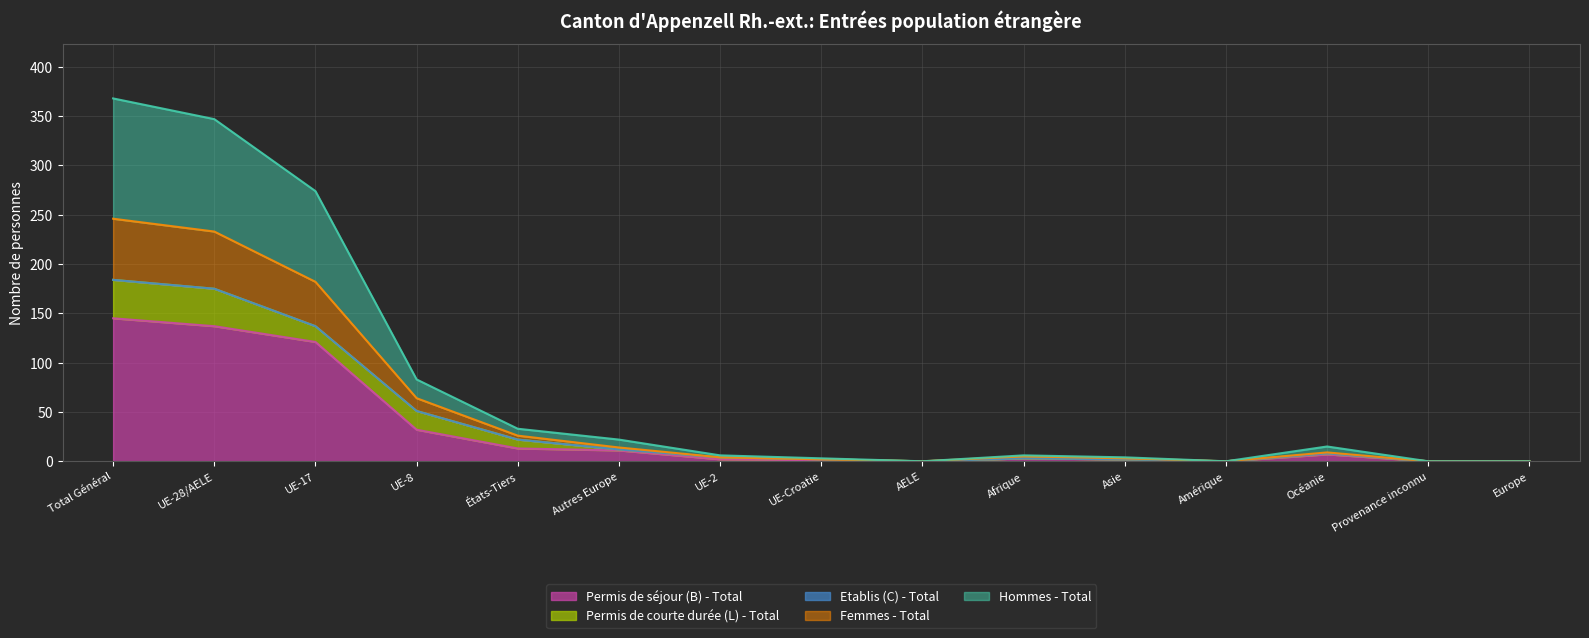

List the labels in order of Femmes - Total value, largest first.

Total Général, UE-28/AELE, UE-17, UE-8, États-Tiers, Autres Europe, Océanie, UE-2, Afrique, Asie, UE-Croatie, AELE, Amérique, Provenance inconnu, Europe